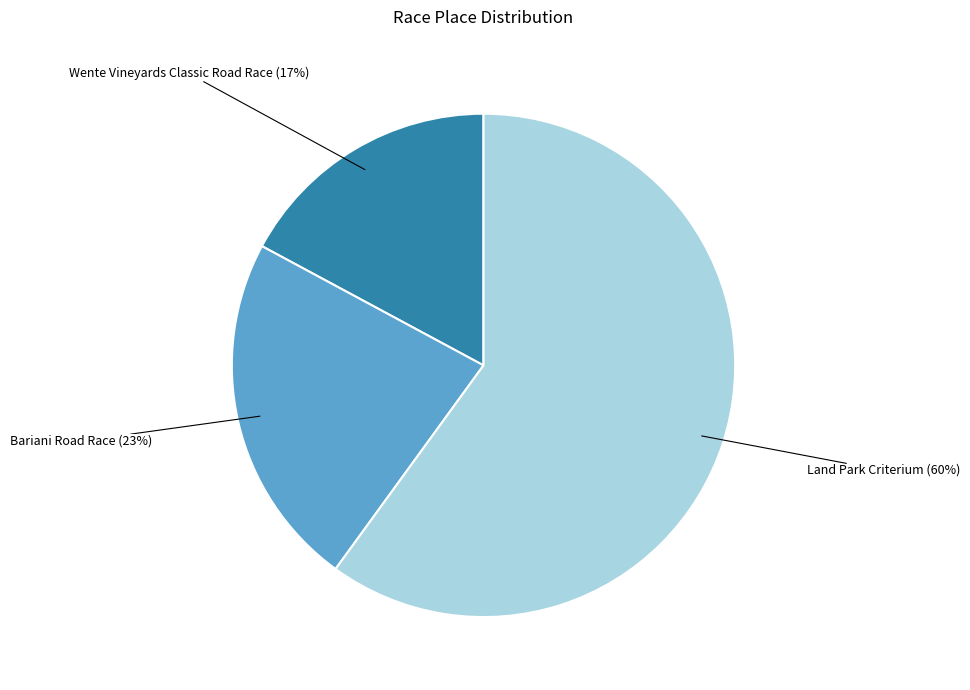

Approximately how many times larger is the value at Wente Vineyards Classic Road Race compared to Land Park Criterium?

0.3